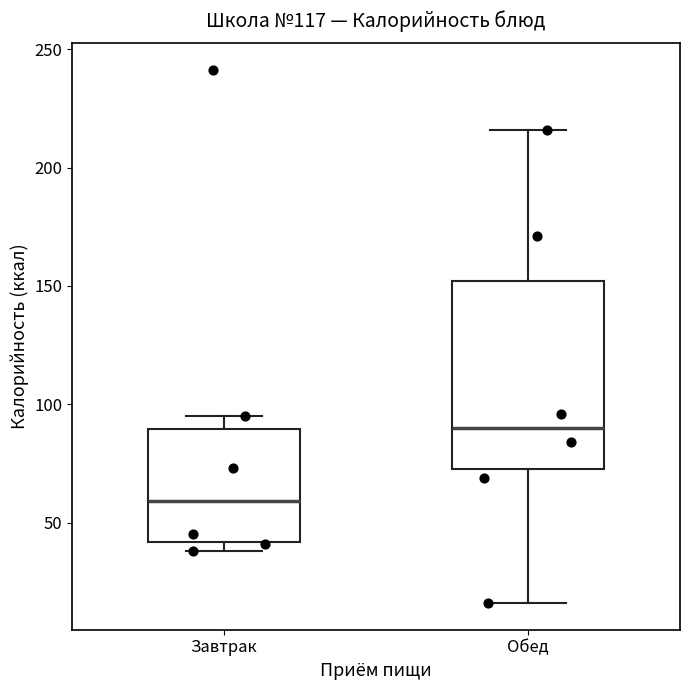

Where does the upper whisker of the box for Завтрак end on the y-axis? The values are not printed on the chart, so give them approximately, as read against the axis.

95